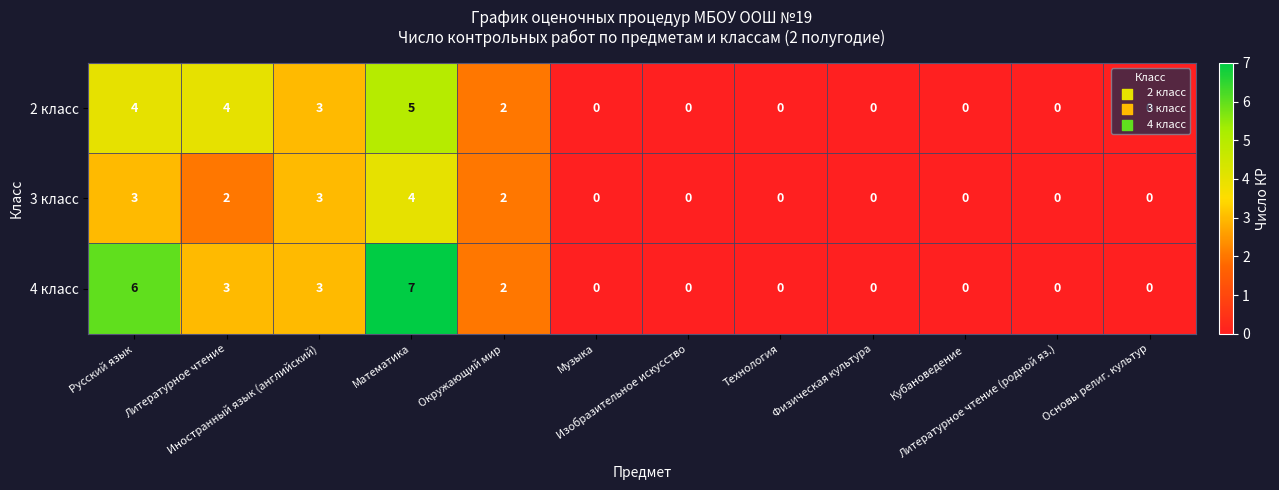

What is the difference between the maximum and minimum values in the 2 класс series?

5